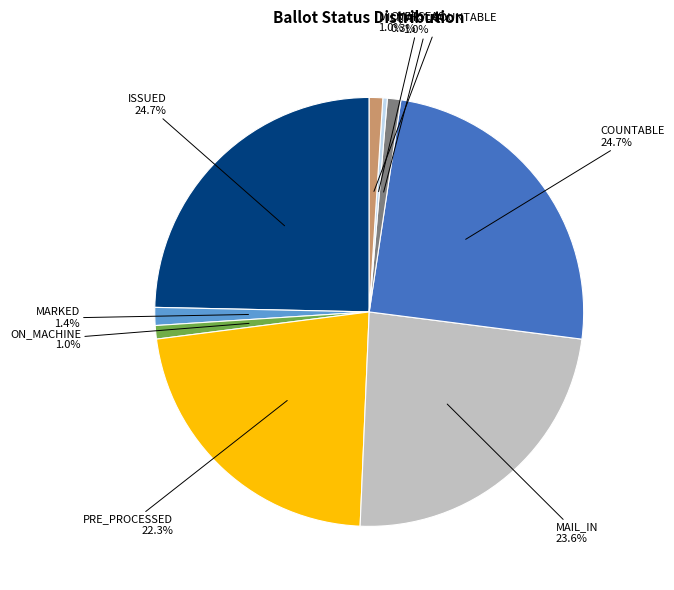

Which category has the smallest portion of the pie?

OVERSEAS